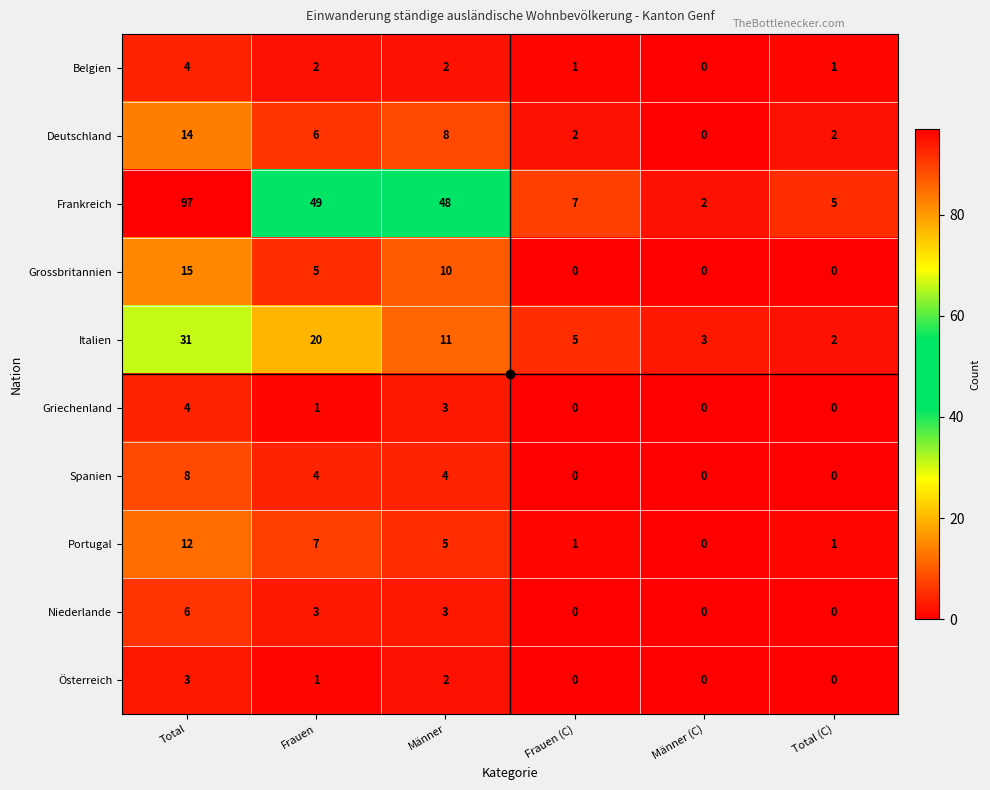

Where does the Österreich series first go above 1?

Total